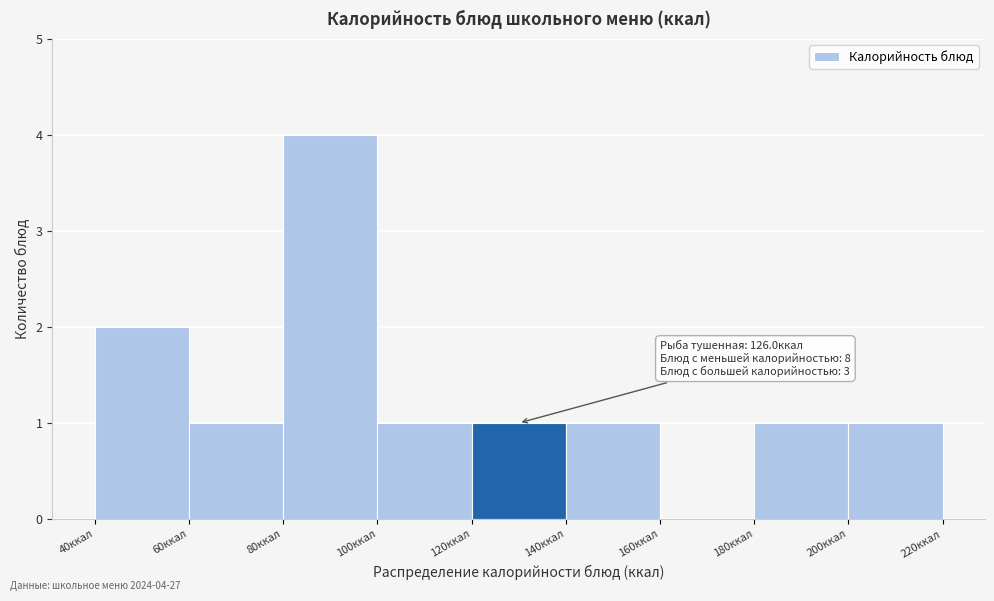

Which range on the x-axis has the tallest bar?

80 to 100